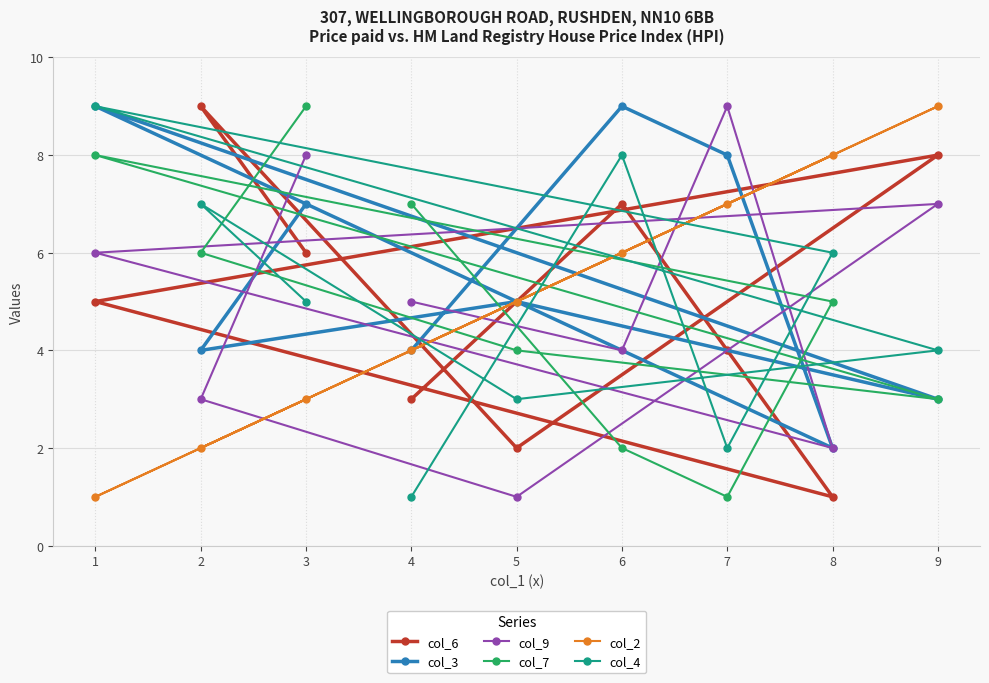

The value of col_4 at 4 is 0. True or false?

False